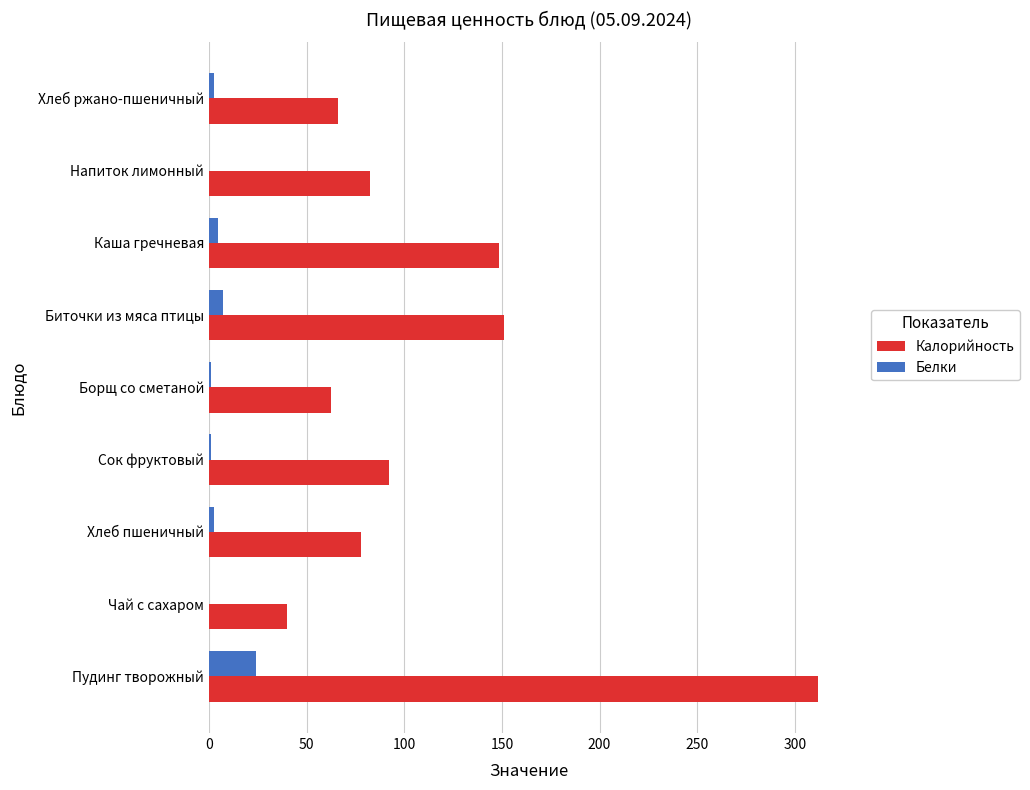

What is the sum of all Калорийность values?

1031.9